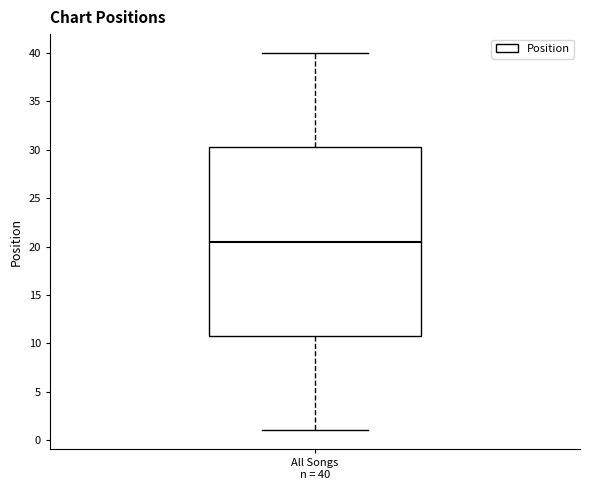

Where does the median line of the box for All Songs n = 40 sit on the y-axis? The values are not printed on the chart, so give them approximately, as read against the axis.

20.5